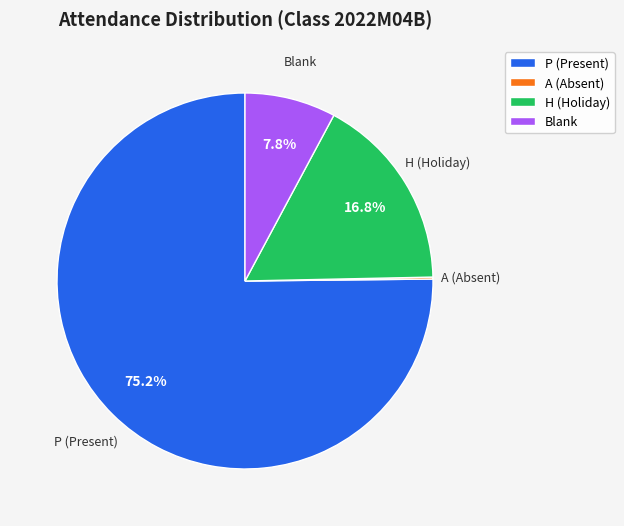

Which category has the biggest portion of the pie?

P (Present)